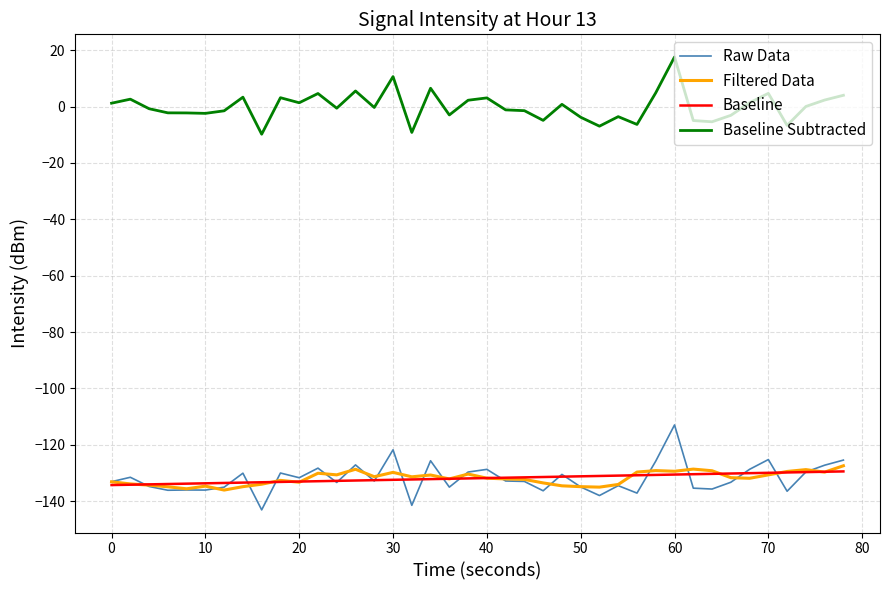

Which series has the largest total across all categories?

Baseline Subtracted